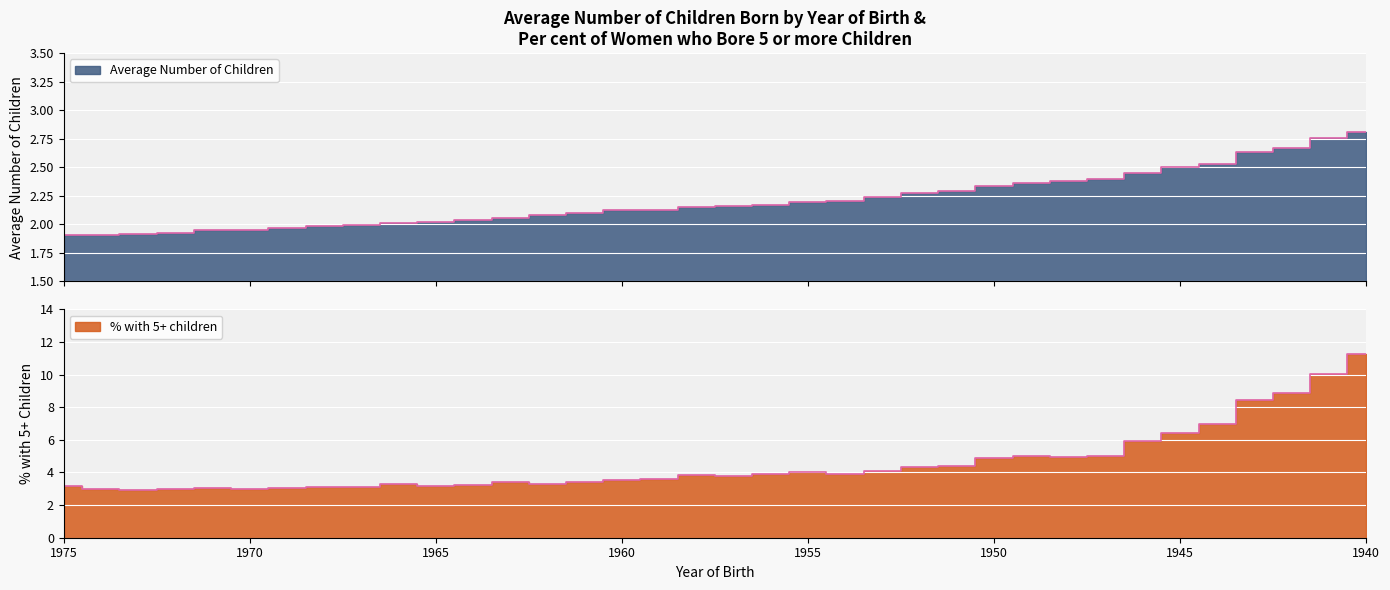

What is the smallest value displayed?

1.9